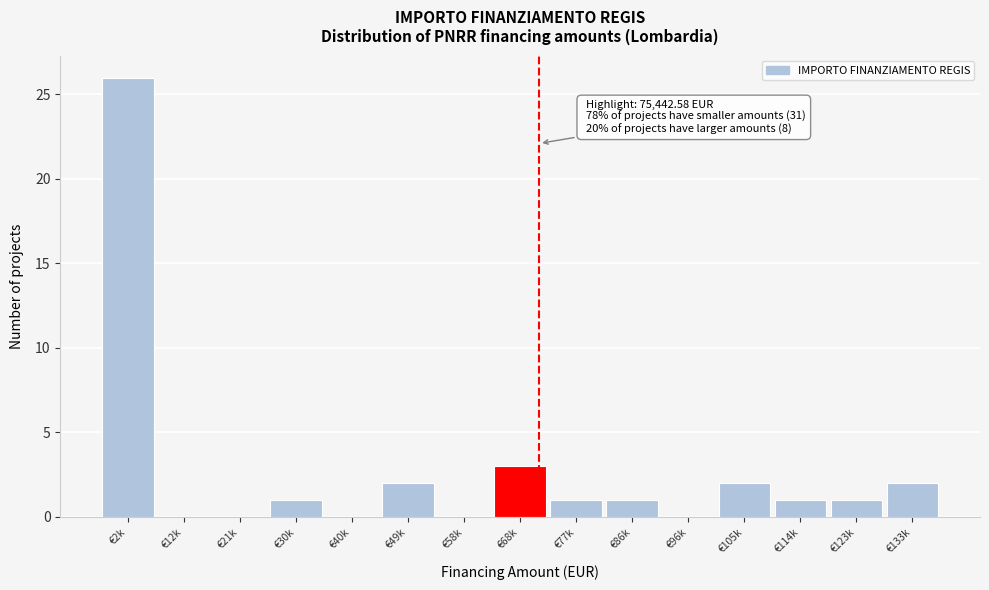

Reading right to left, list all the values displayed in this chart.

€133k=2	€123k=1	€114k=1	€105k=2	€96k=0	€86k=1	€77k=1	€68k=3	€58k=0	€49k=2	€40k=0	€30k=1	€21k=0	€12k=0	€2k=26